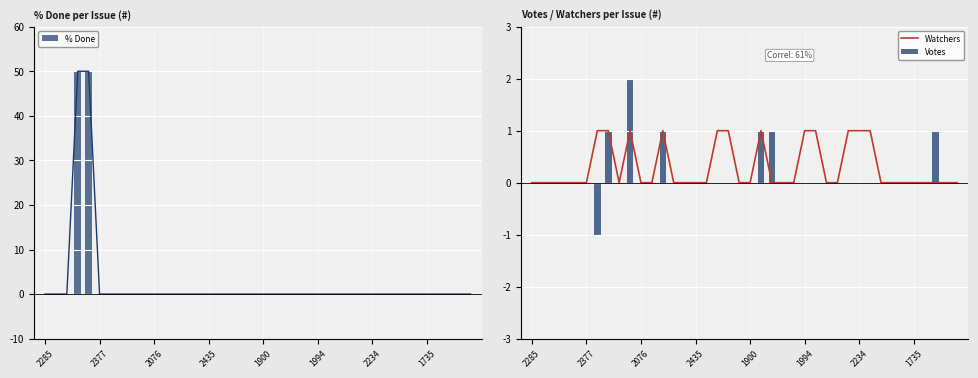

Which series has the largest range (max minus min)?

% Done